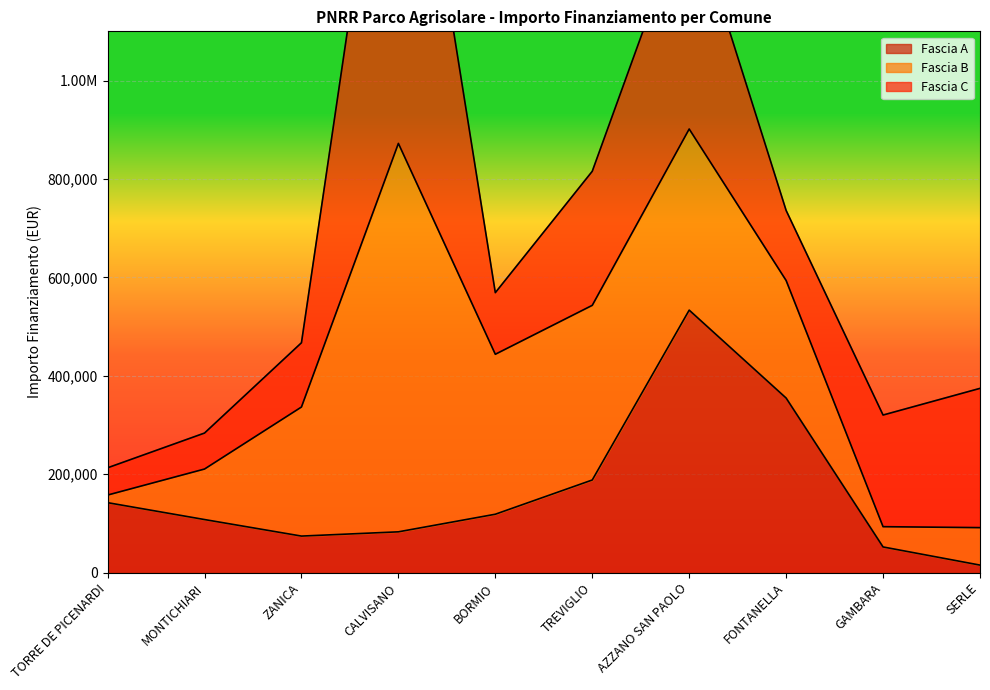

Does the chart display data point markers on the line(s)?

No